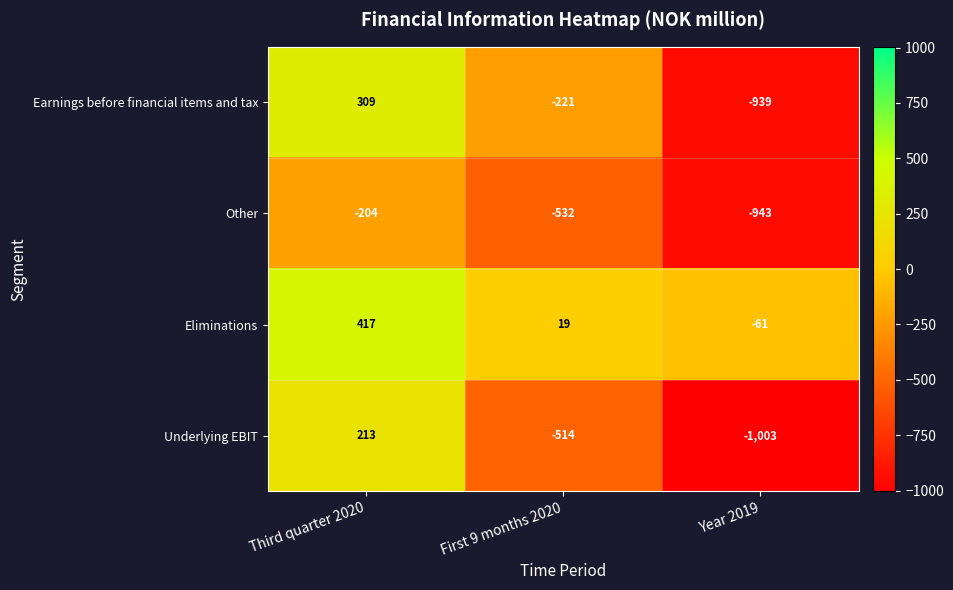

What is the average value of the Eliminations series?

125